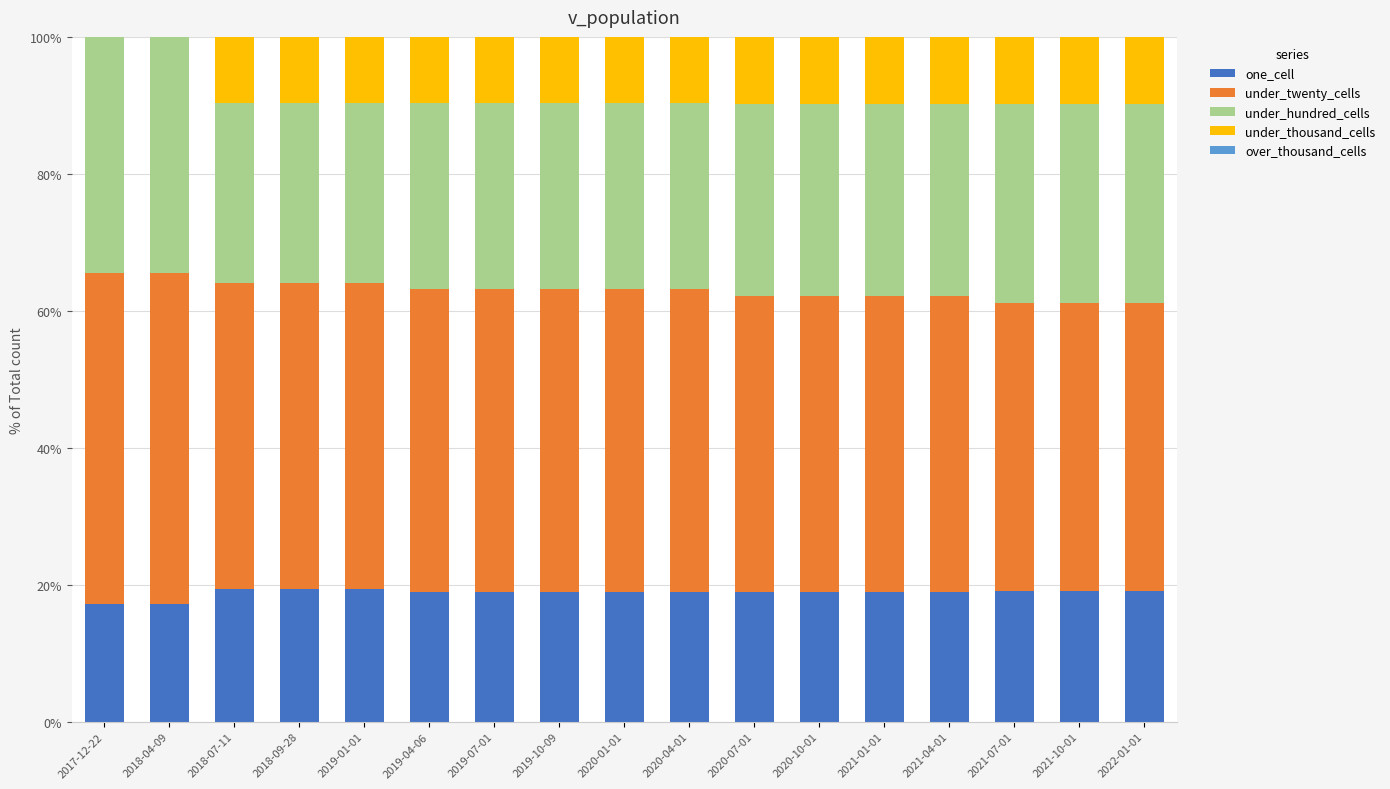

Are the bars horizontal?

No